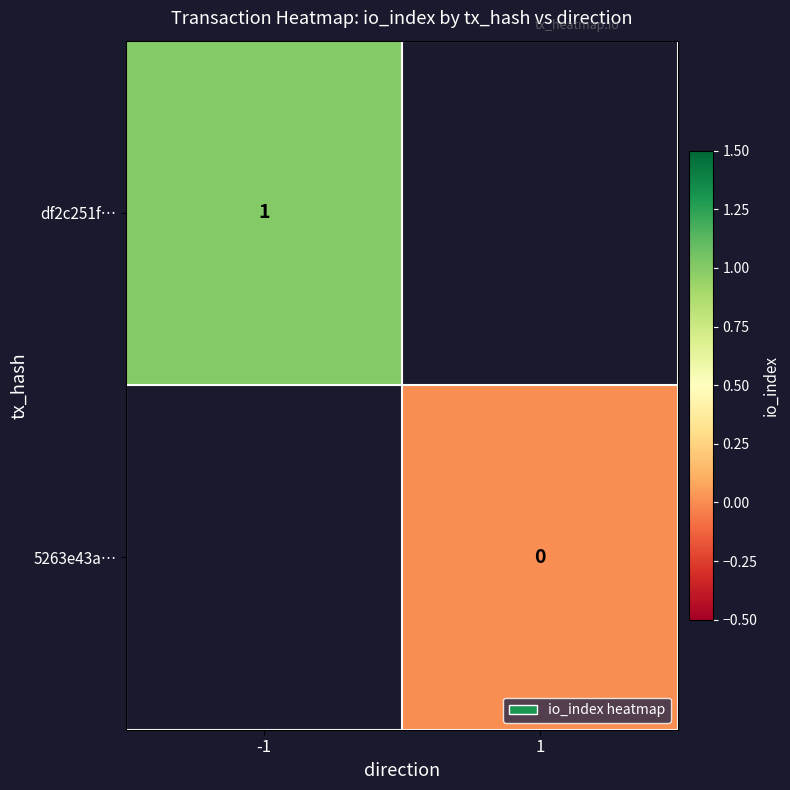

True or false: df2c251f… has a value of 0 at -1.

False